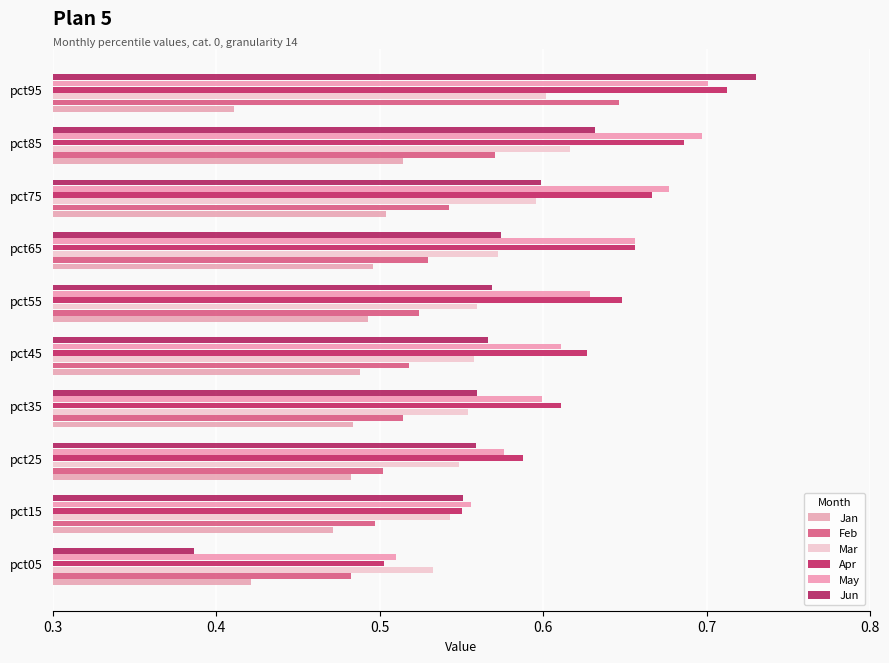

Reading left to right, what are all the values shown in this chart?

Jan: 0.4	0.5	0.5	0.5	0.5	0.5	0.5	0.5	0.5	0.4
Feb: 0.5	0.5	0.5	0.5	0.5	0.5	0.5	0.5	0.6	0.6
Mar: 0.5	0.5	0.5	0.6	0.6	0.6	0.6	0.6	0.6	0.6
Apr: 0.5	0.6	0.6	0.6	0.6	0.6	0.7	0.7	0.7	0.7
May: 0.5	0.6	0.6	0.6	0.6	0.6	0.7	0.7	0.7	0.7
Jun: 0.4	0.6	0.6	0.6	0.6	0.6	0.6	0.6	0.6	0.7